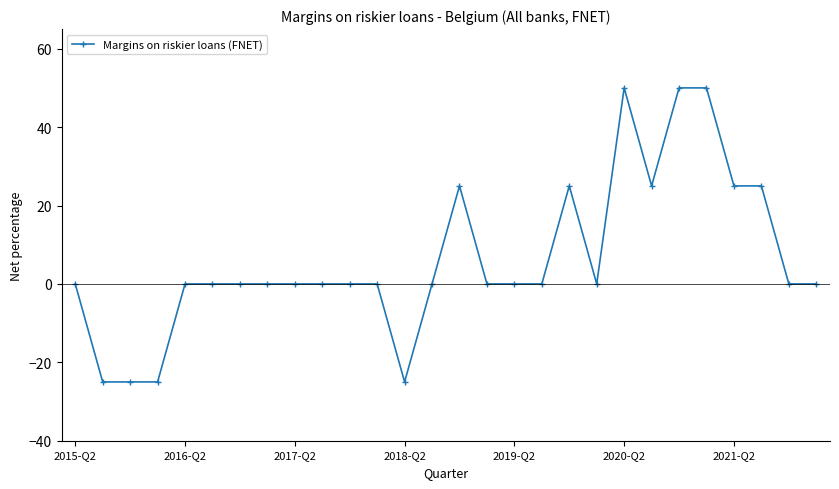

What is the value of the 19th point from the left?

25